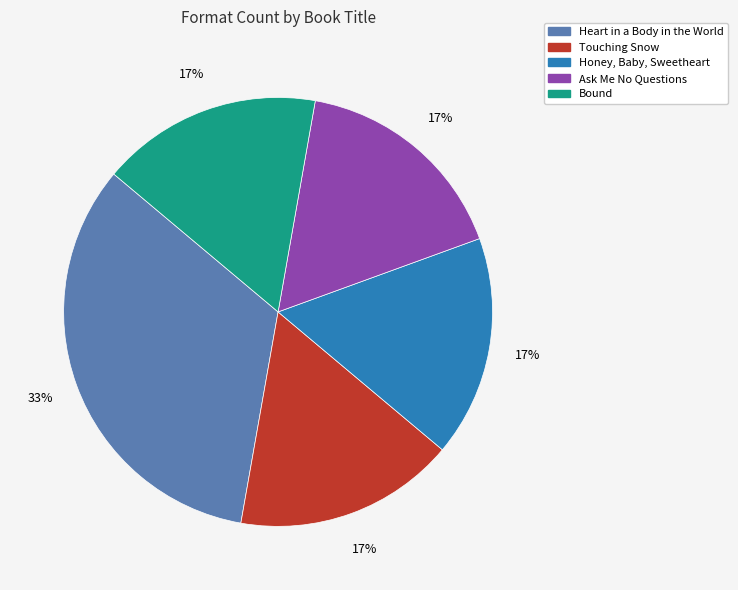

To the nearest percent, what percentage of the pie is Honey, Baby, Sweetheart?

17%